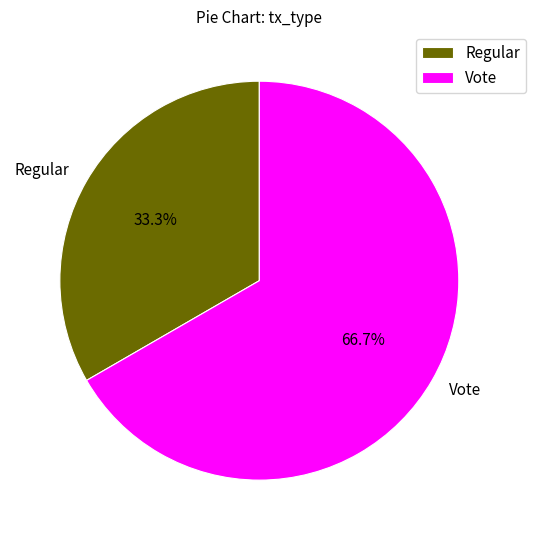

What is the majority slice?

Vote